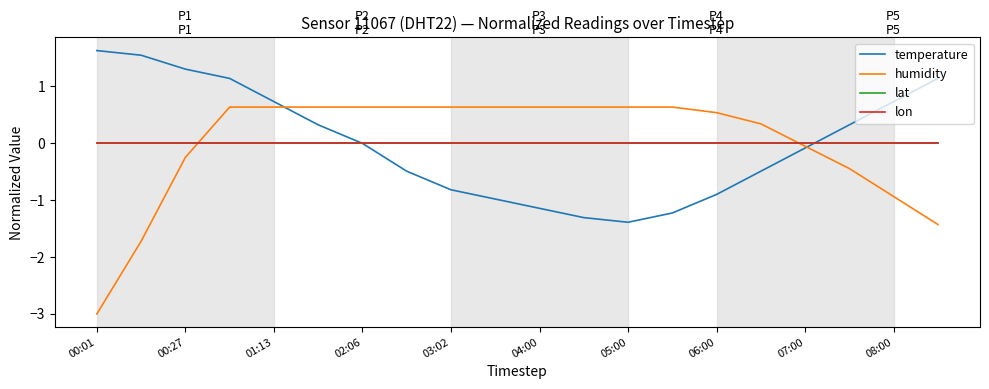

How many times do lon and humidity cross each other?

2